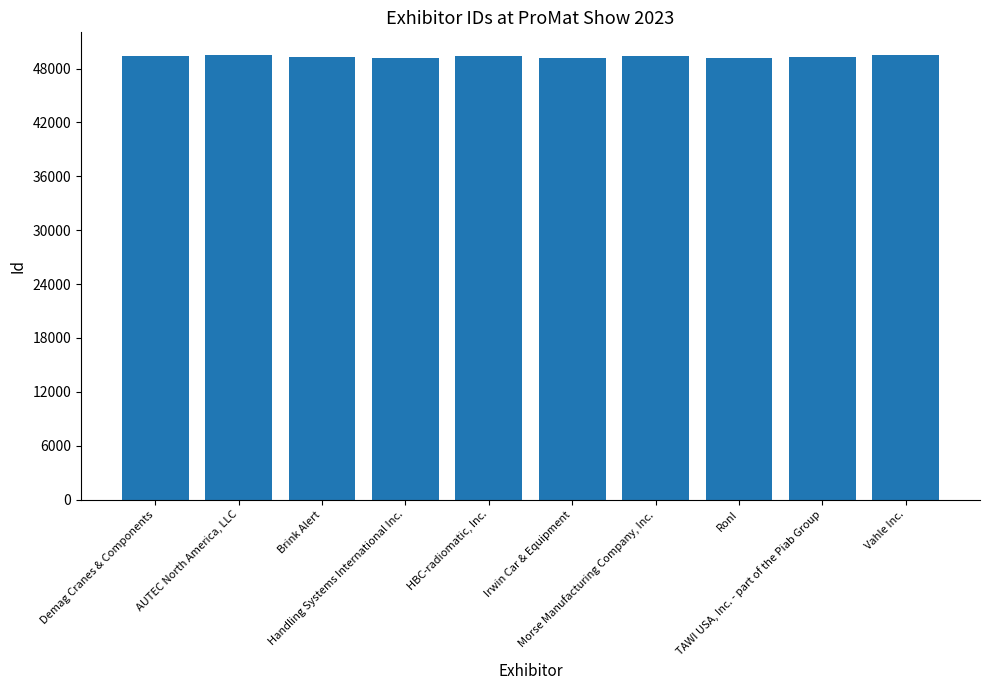

What is the greatest value displayed?

49554